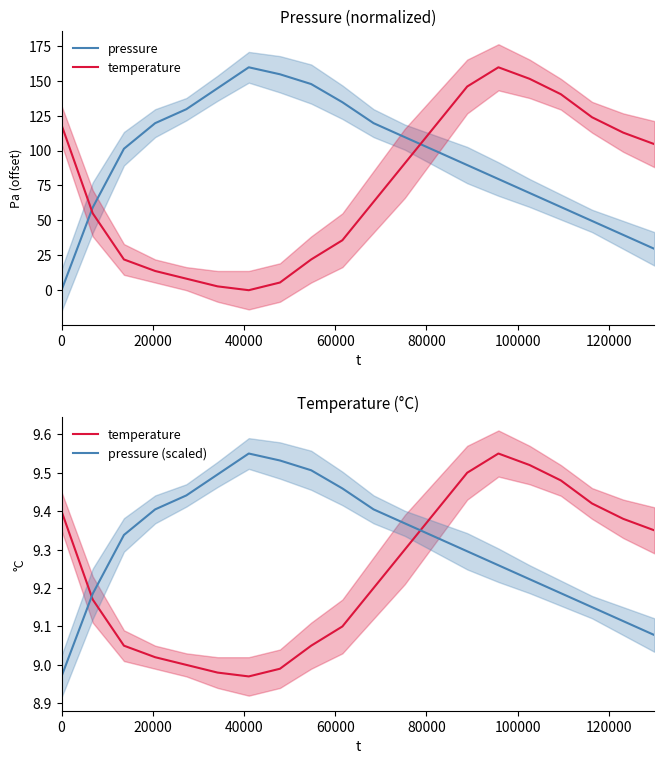

Where do pressure (scaled) and temperature first cross each other?

0 and 20000